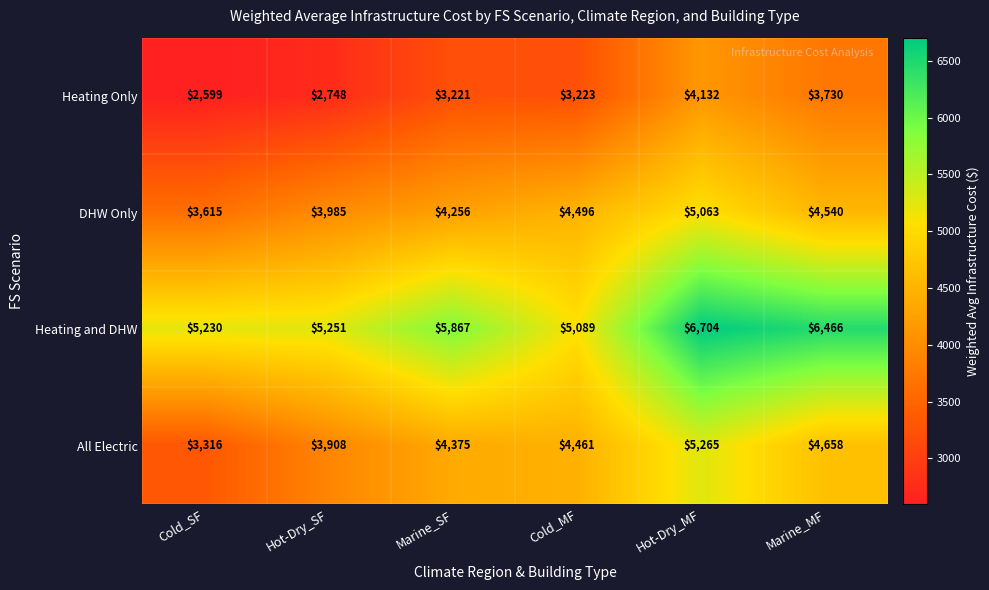

Is it true that All Electric equals 7279 at Hot-Dry_MF?

False